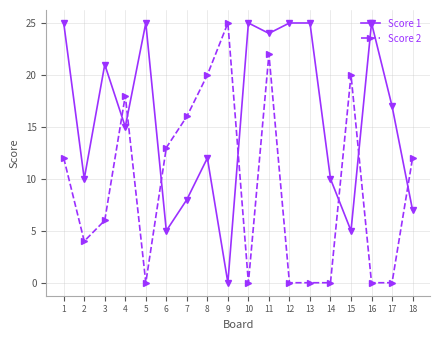

How many times do Score 1 and Score 2 cross each other?

7